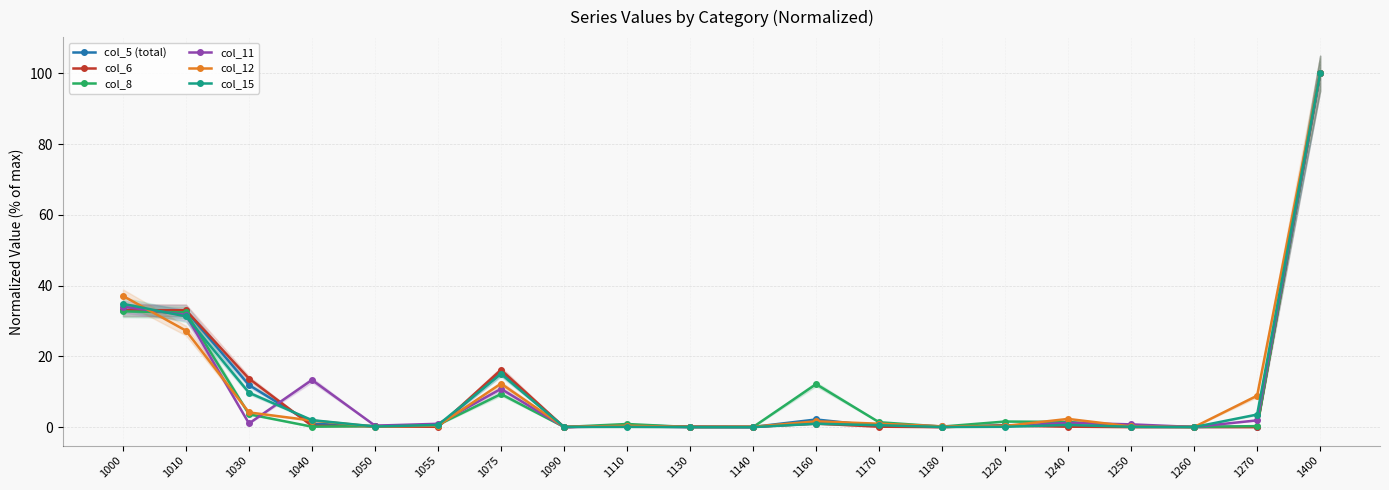

In col_15, how many points are higher than both neighbors (excluding endpoints)?

4